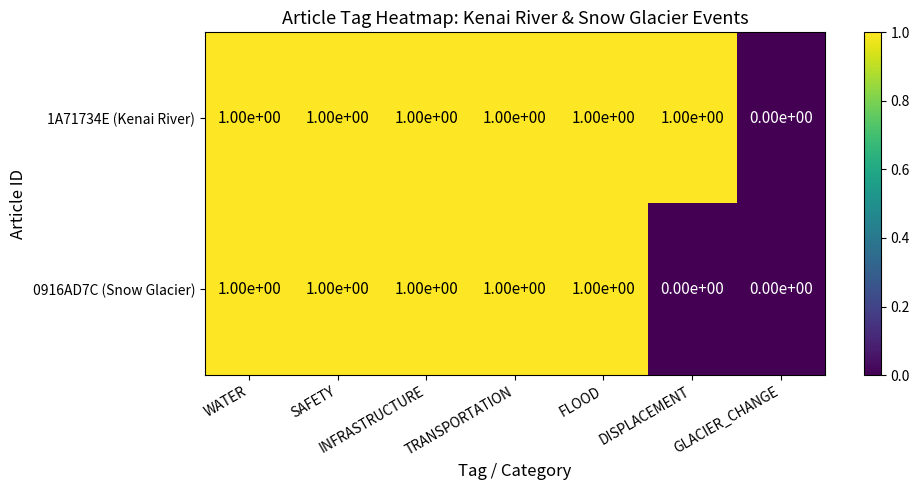

Rank the series by their average value, from highest to lowest.

1A71734E (Kenai River), 0916AD7C (Snow Glacier)